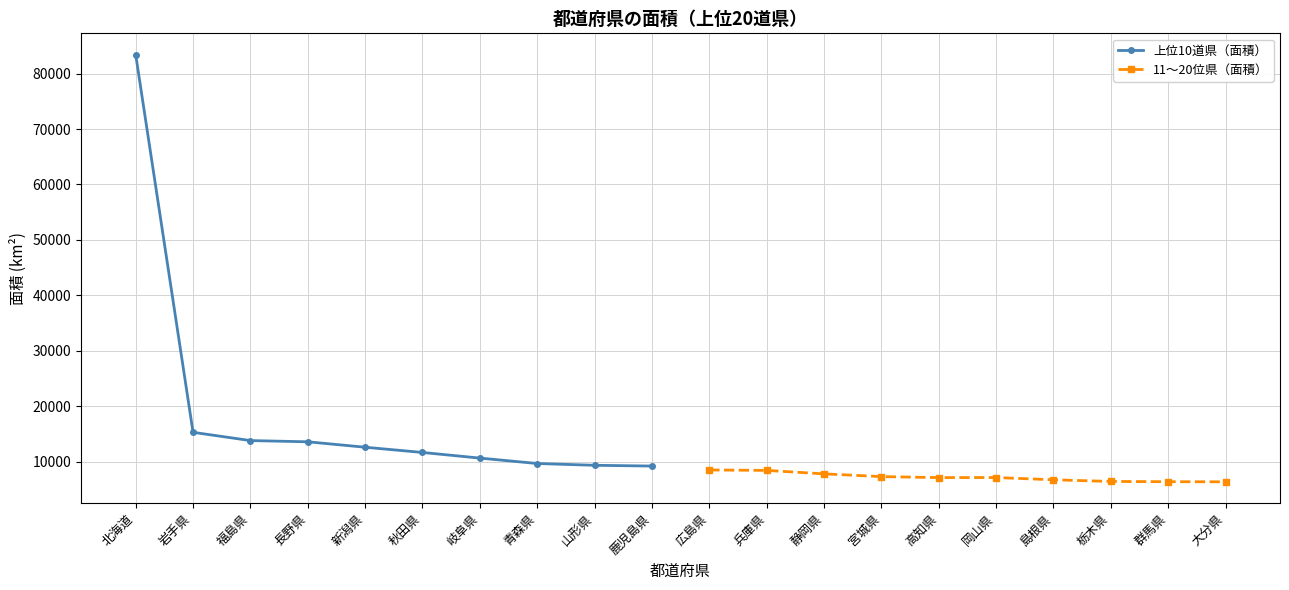

Is it true that 11〜20位県（面積） equals 11250.2 at 静岡県?

False